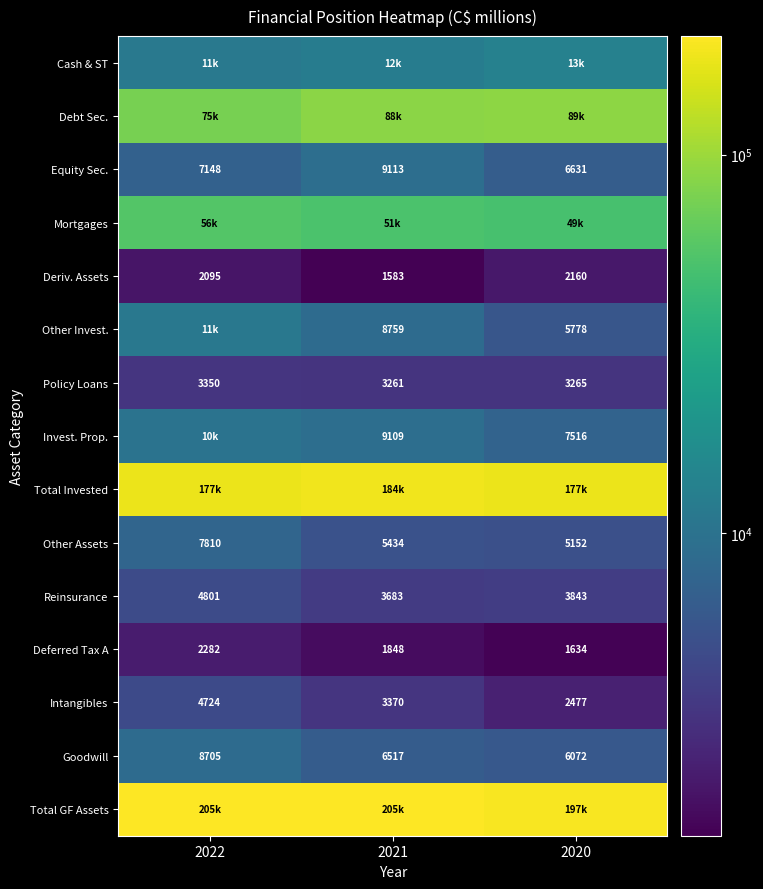

At how many categories does at least one series exceed 32997?

3